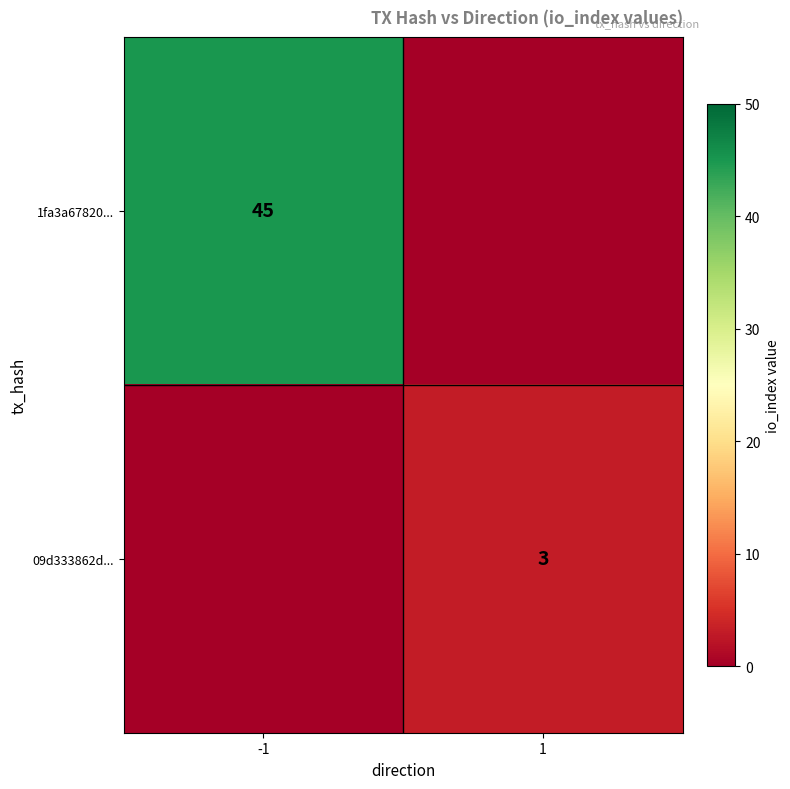

The value of 09d333862d... at 1 is 3. True or false?

True